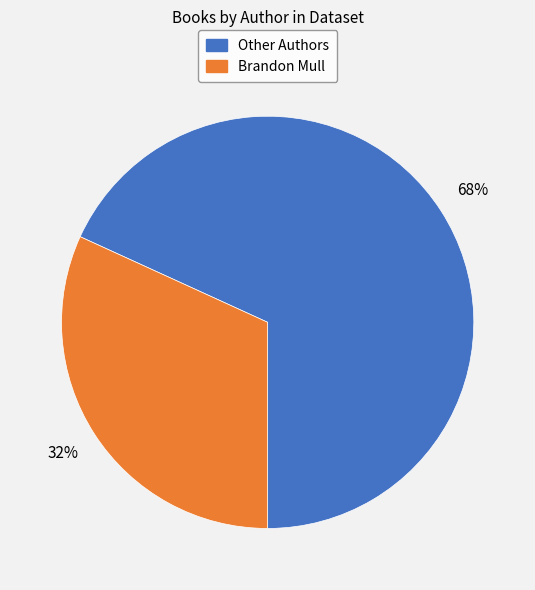

To the nearest percent, what is the average slice percentage?

50%